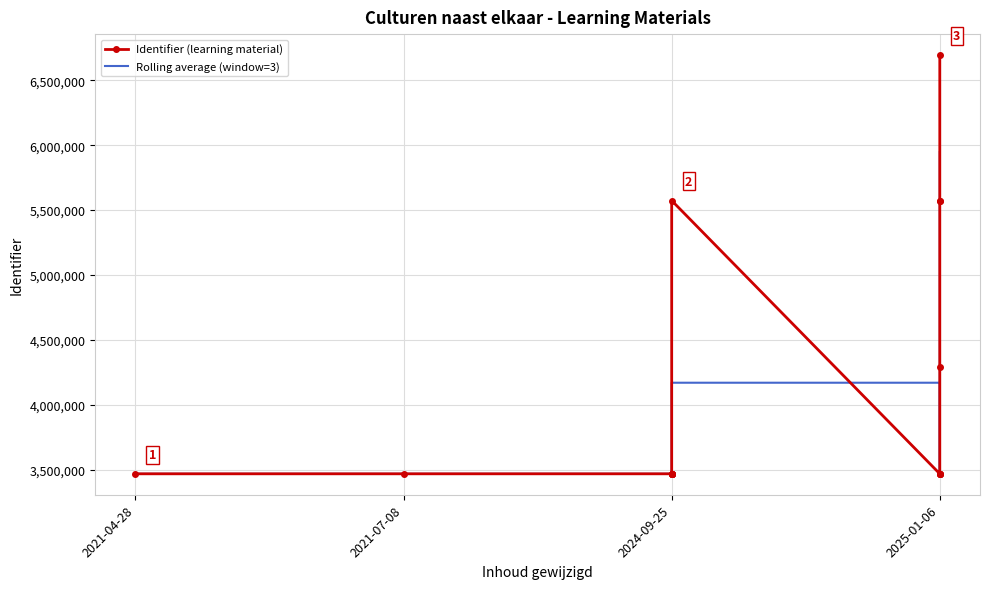

Which label corresponds to the smallest value in the chart?

2021-04-28